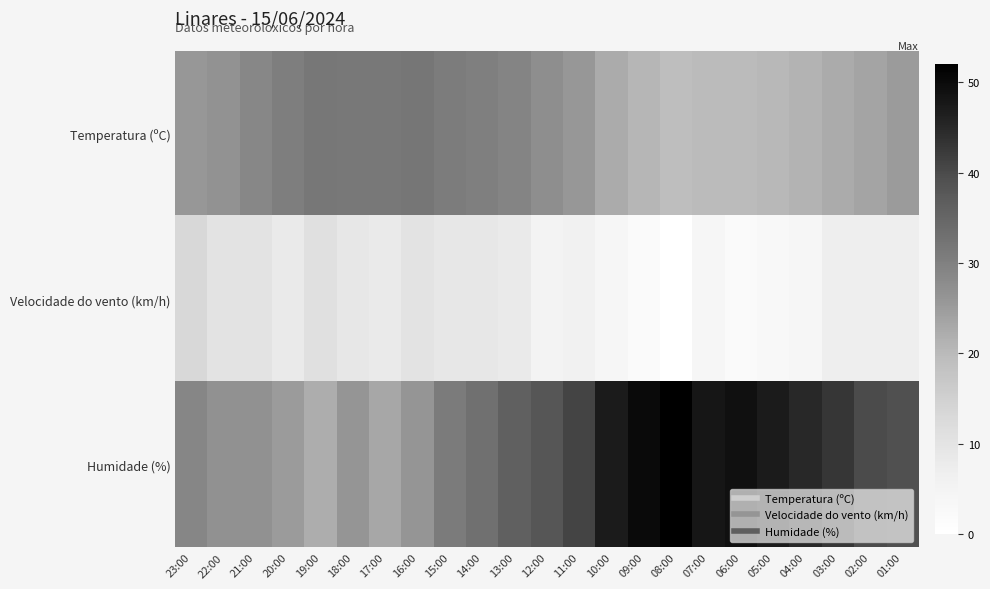

What is the total value across all series at 09:00?

72.7